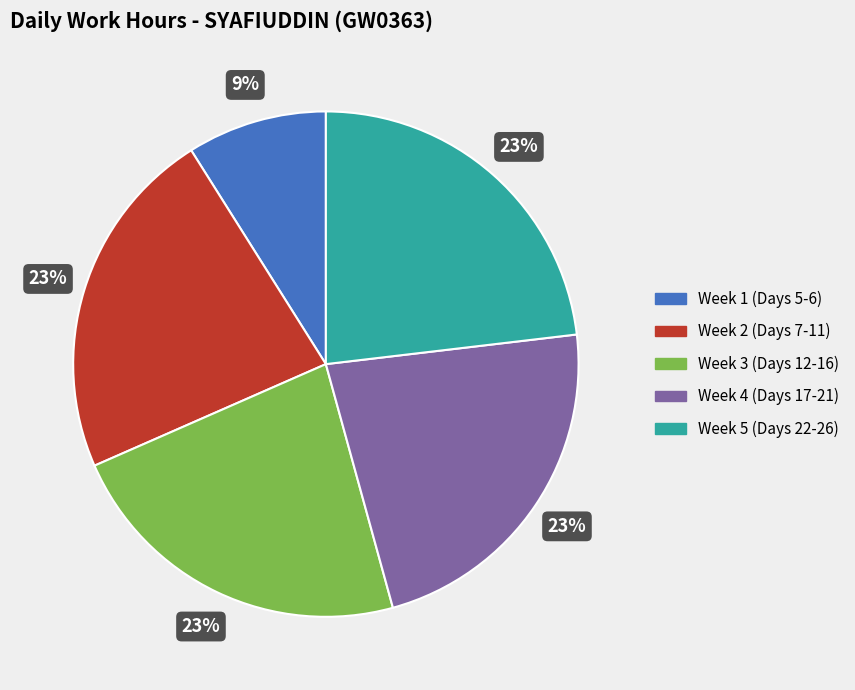

Which slice is the smallest?

Week 1 (Days 5-6)